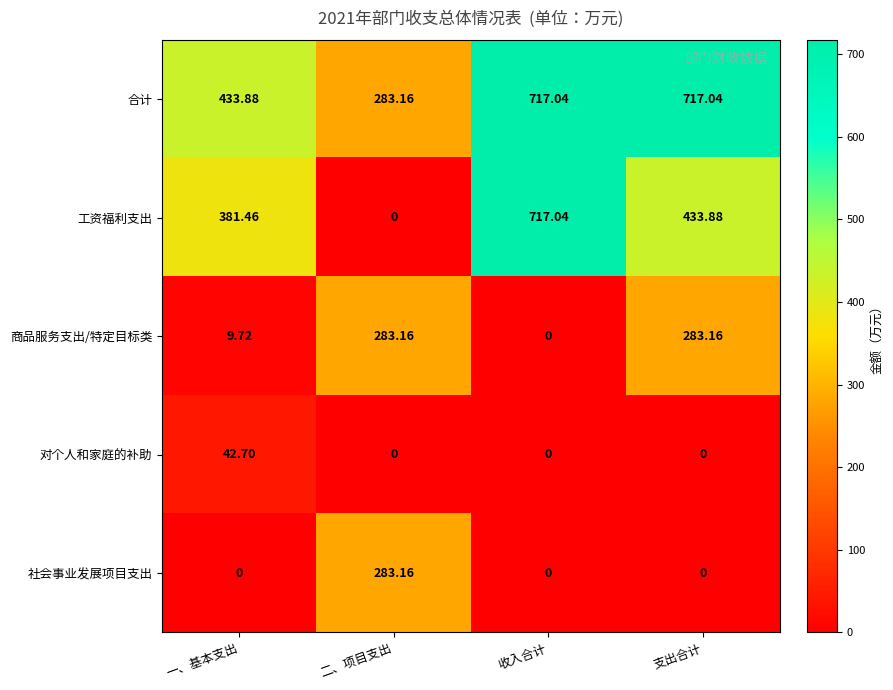

Where is 工资福利支出 nearest to the value 358?

一、基本支出